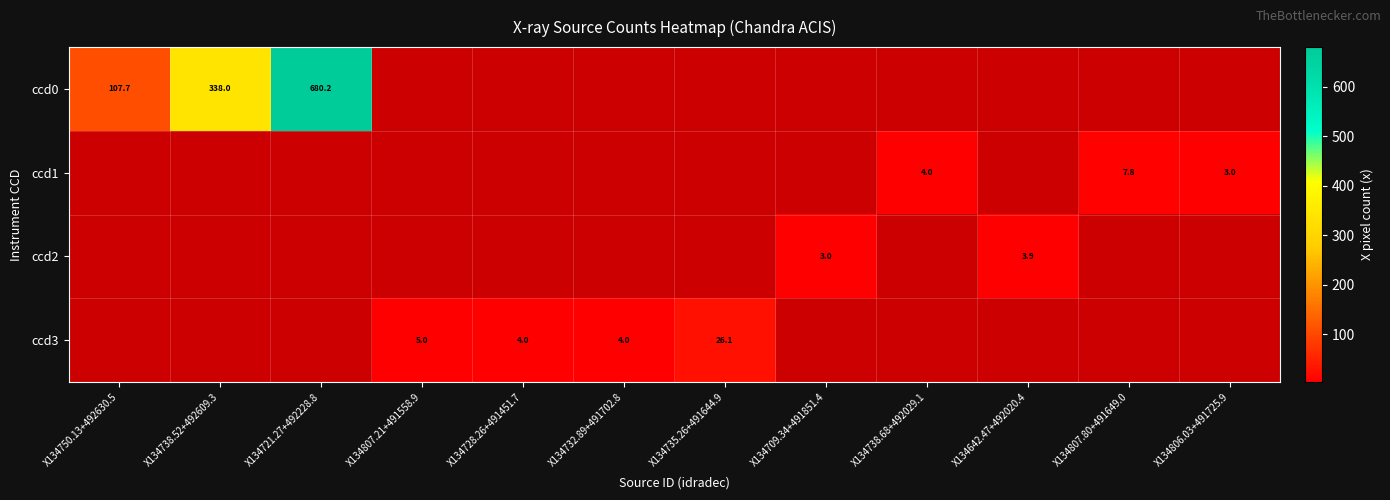

Which category has the highest value across all series?

X134721.27+492228.8